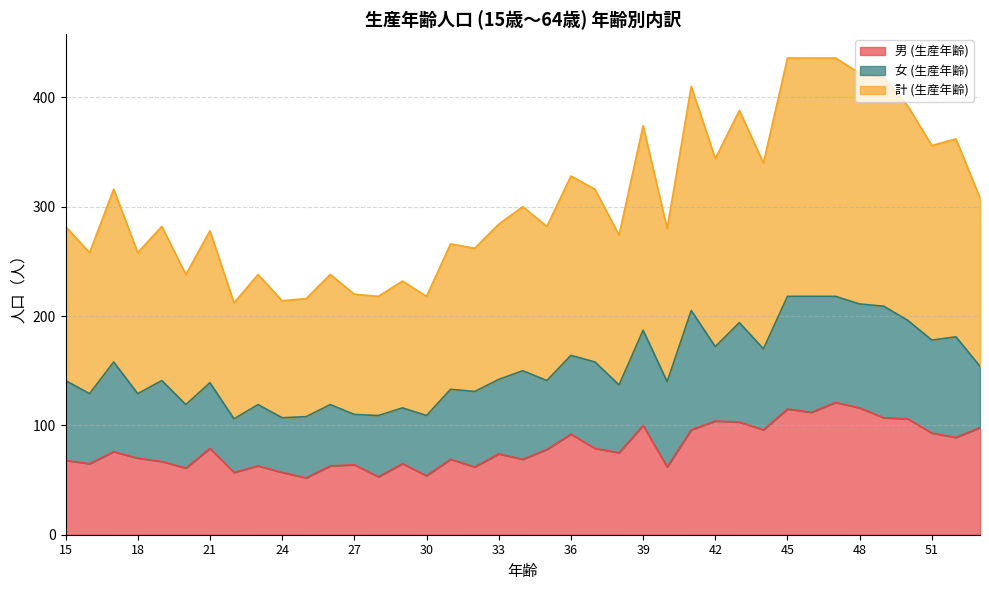

At which label does 計 (生産年齢) reach its peak?

45